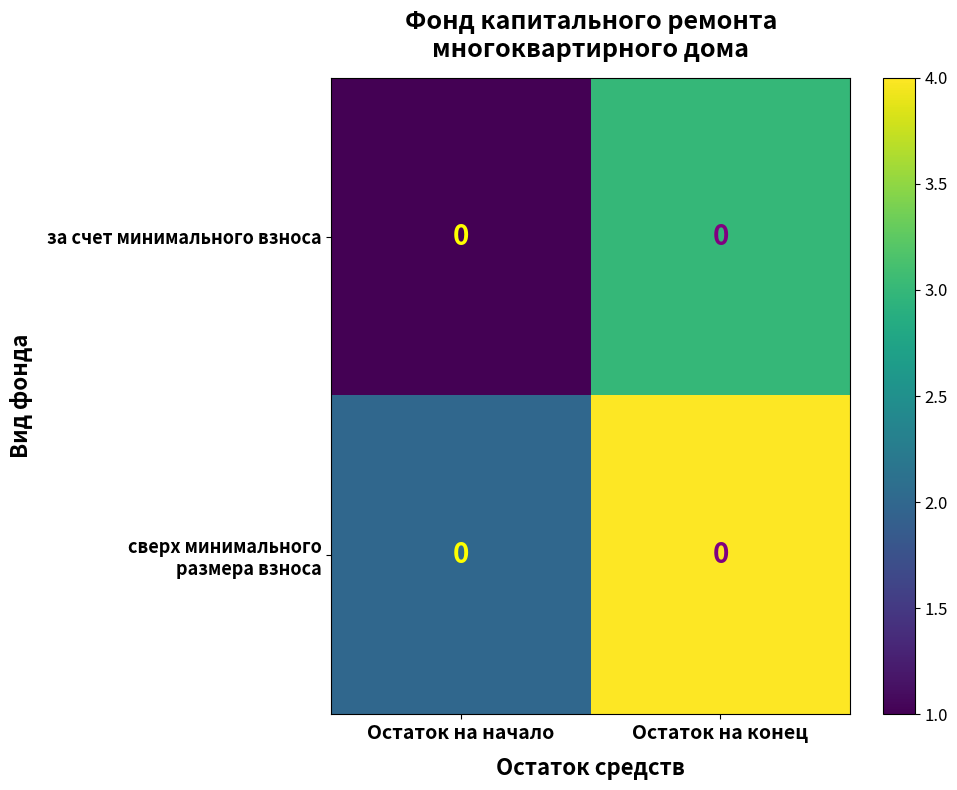

How many data points does each series have?

2